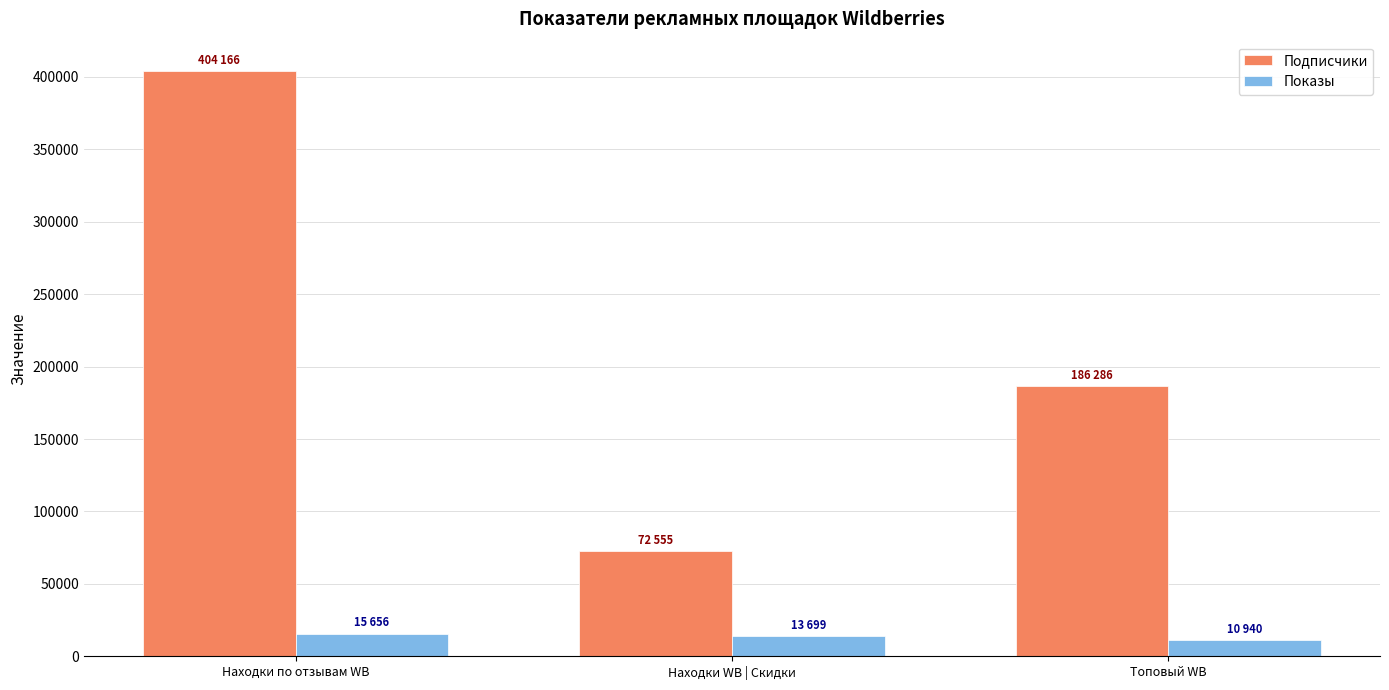

What is the difference between the maximum and minimum values in the Показы series?

4716